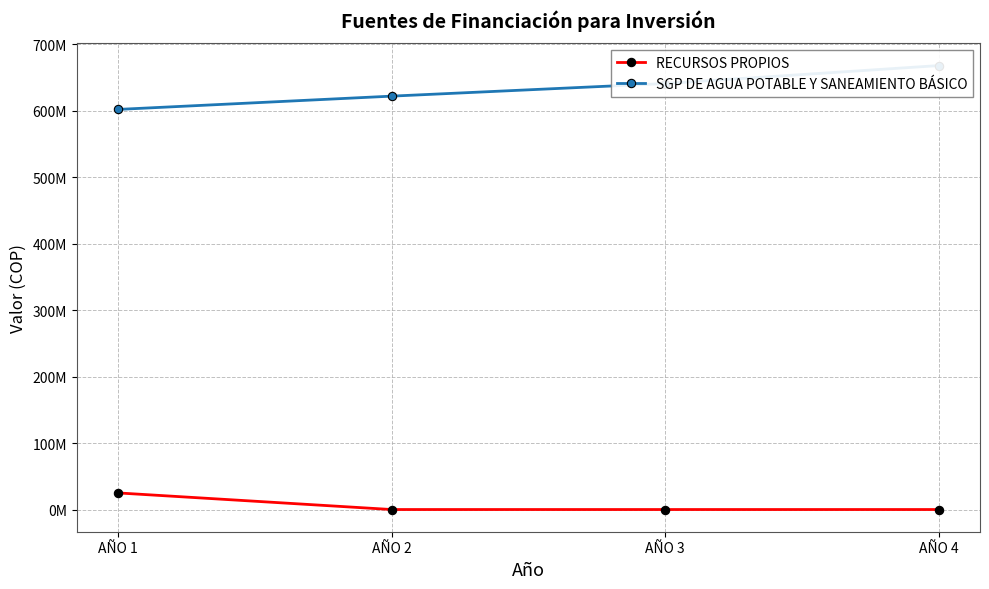

True or false: RECURSOS PROPIOS and SGP DE AGUA POTABLE Y SANEAMIENTO BÁSICO cross at least once.

False